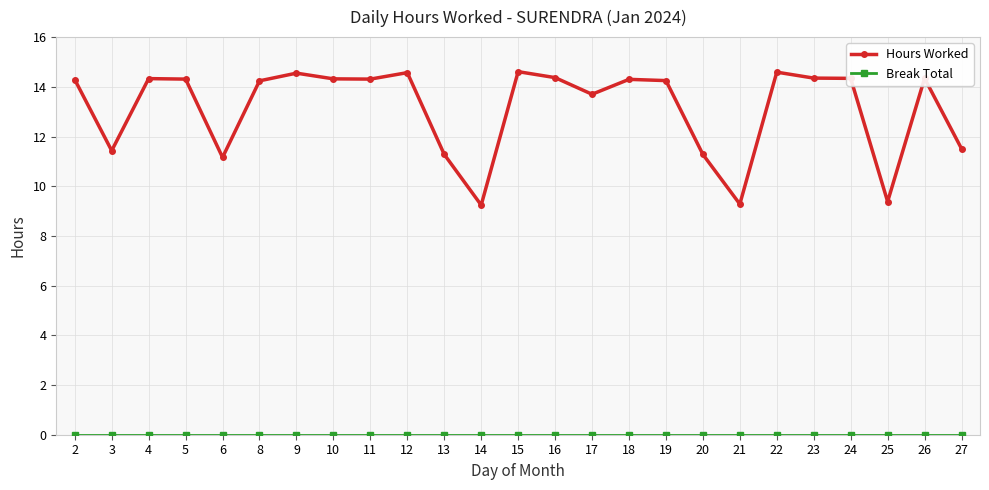

What is the value of the Hours Worked point at the 8th from the left?

14.3